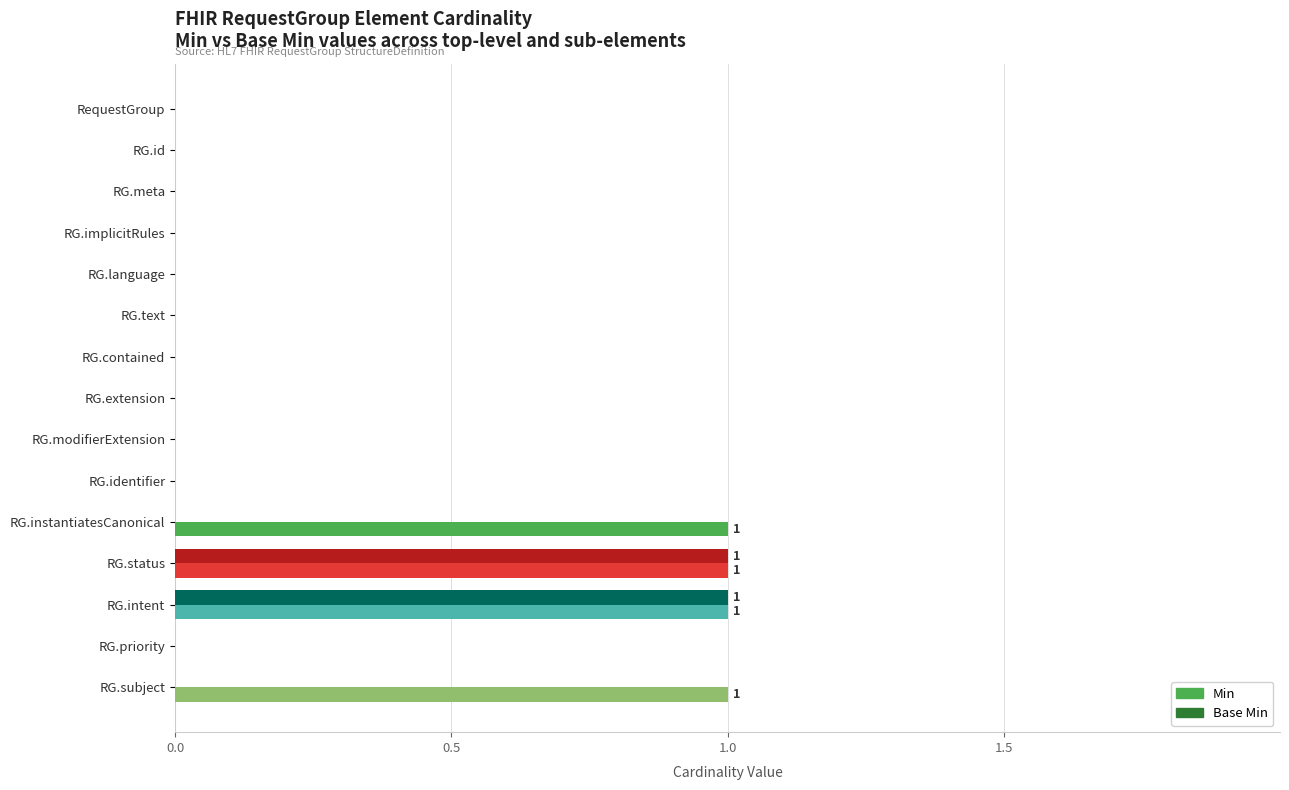

How many Min values are between 0 and 1?

15